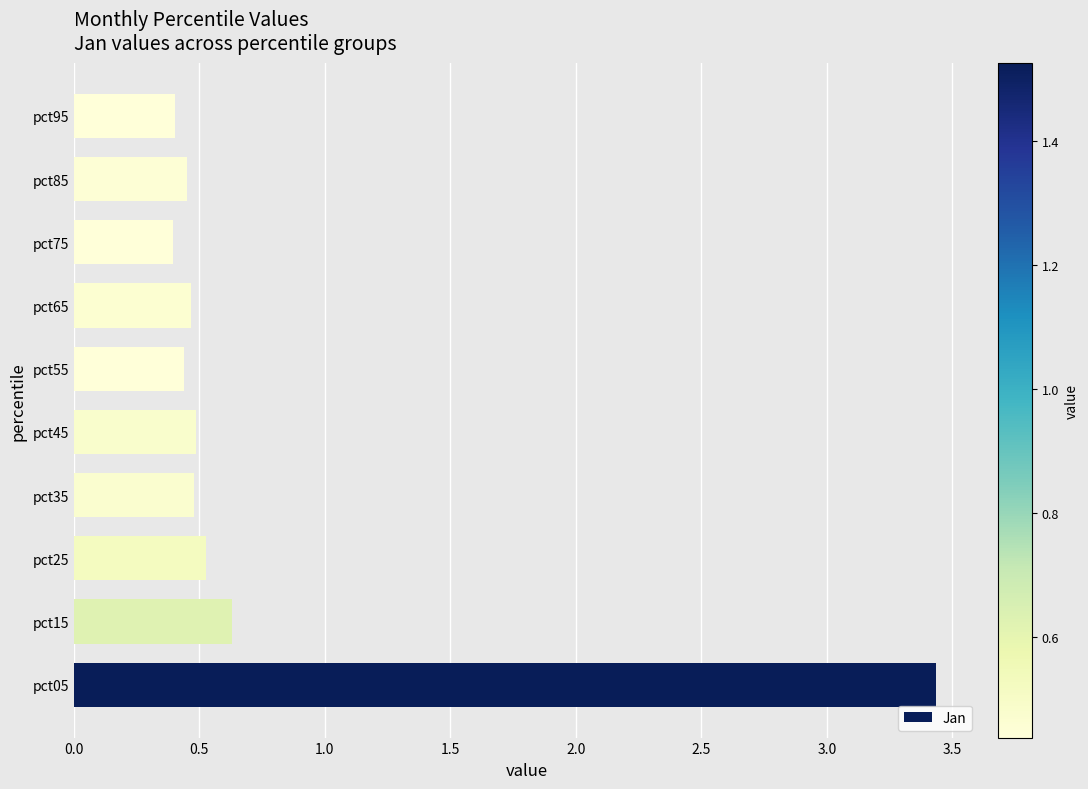

What is the sum of the values at pct95 and pct05?

3.8